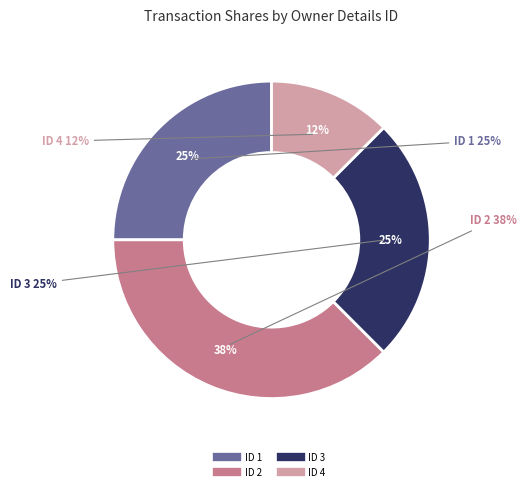

To the nearest percent, what is the average slice percentage?

25%